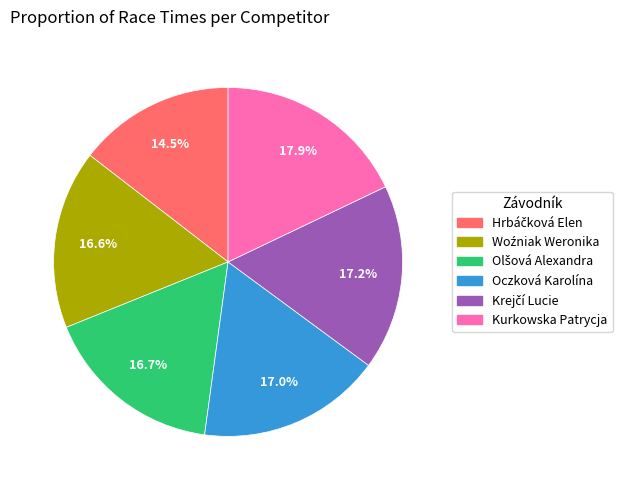

Count the number of slices in the pie.

6